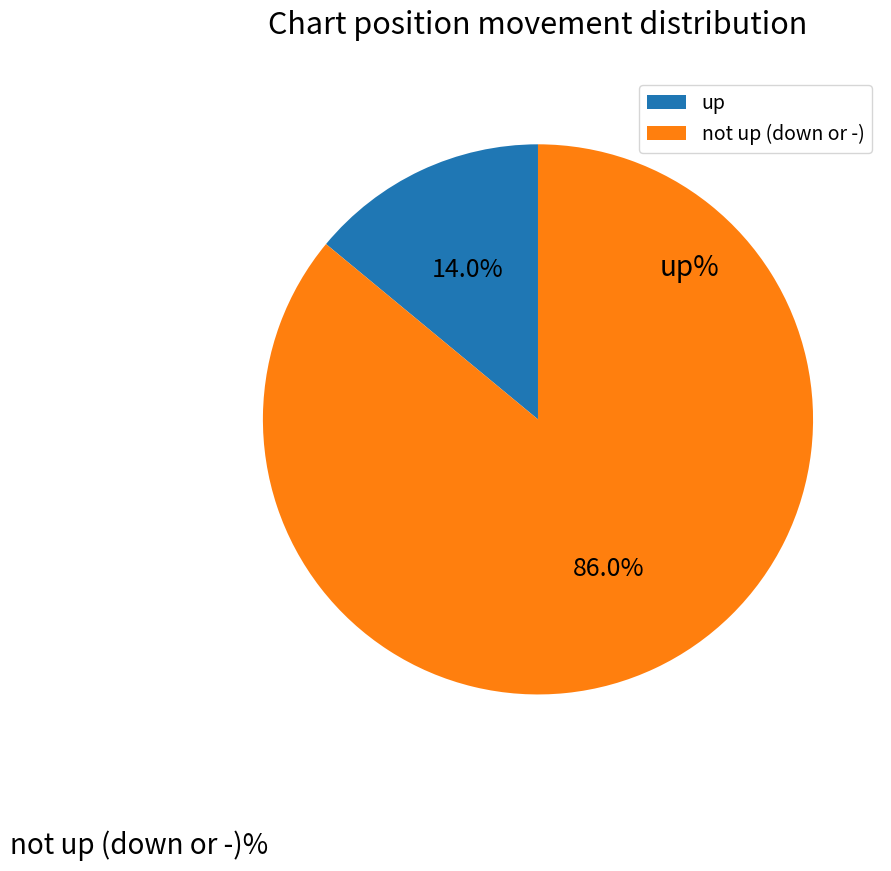

How many segments does this pie chart have?

2